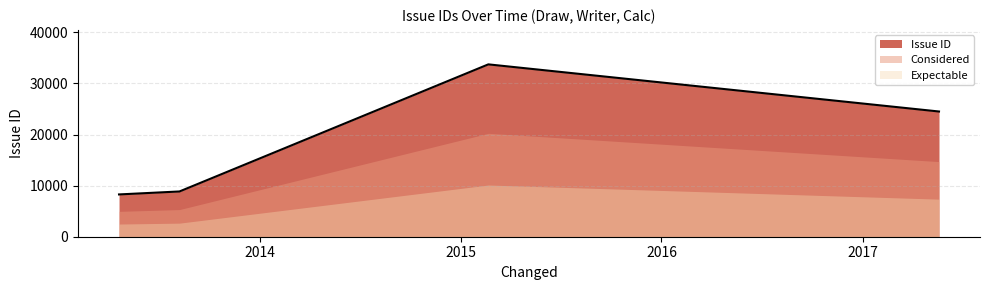

Reading left to right, extract all data points from this chart.

2013-04-19=8275	2017-05-20=24500	2015-02-20=33723	2013-08-07=8855